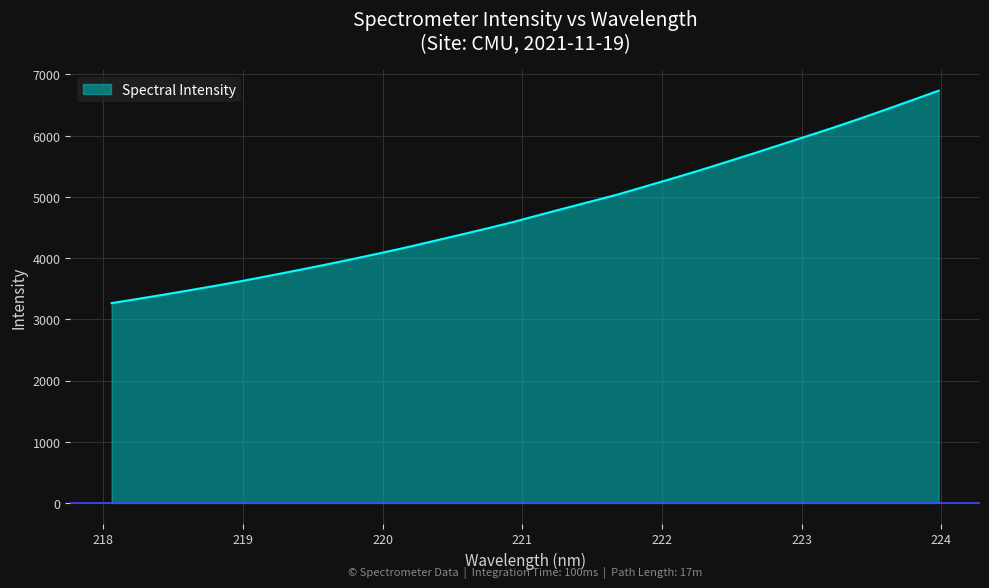

What is the difference between the maximum and minimum values?

3469.5